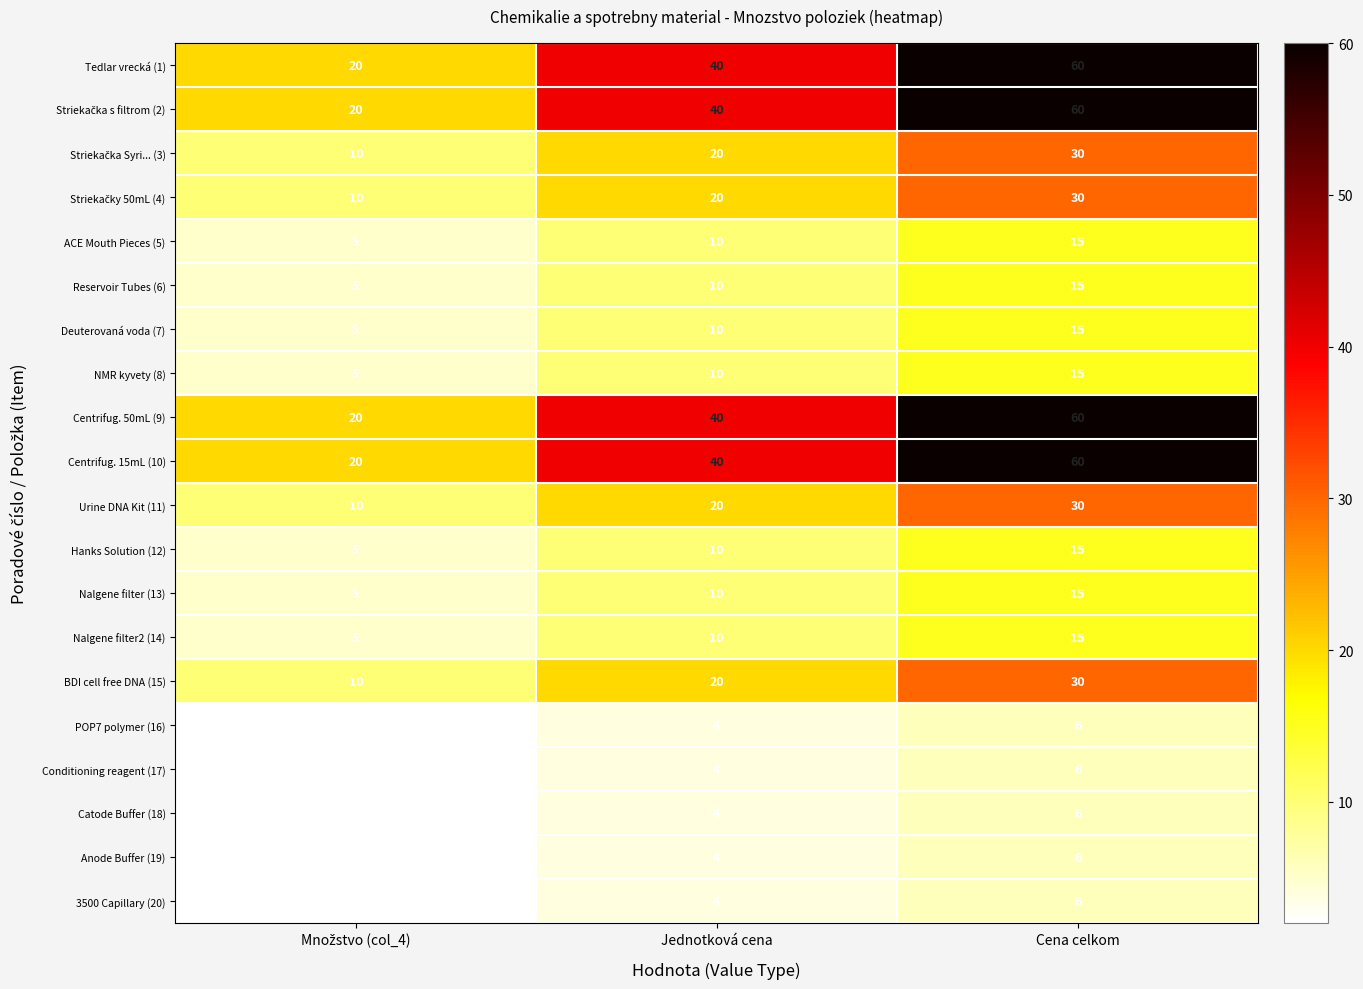

What is the sum of all 3500 Capillary (20) values?

12